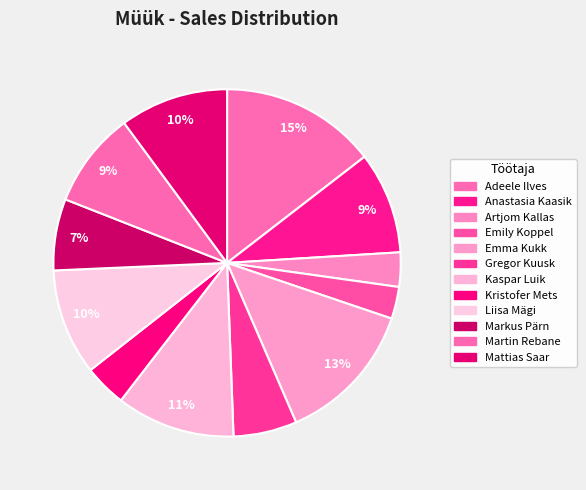

Does any single category account for the majority?

No